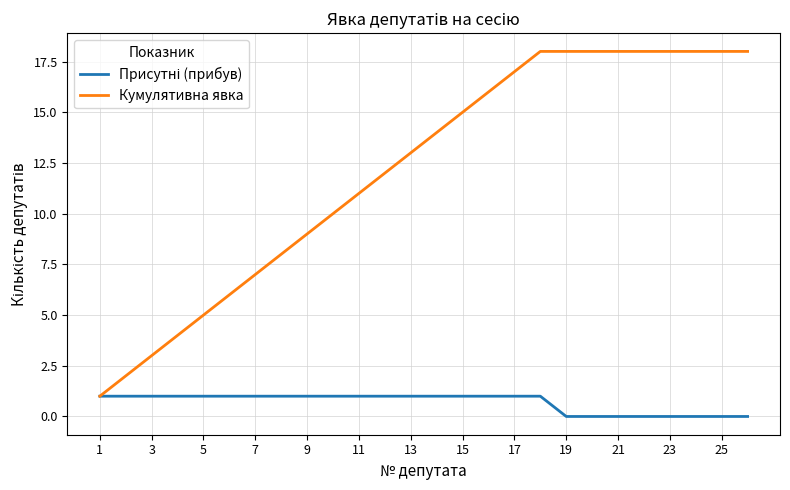

Which series has the largest total across all categories?

Кумулятивна явка